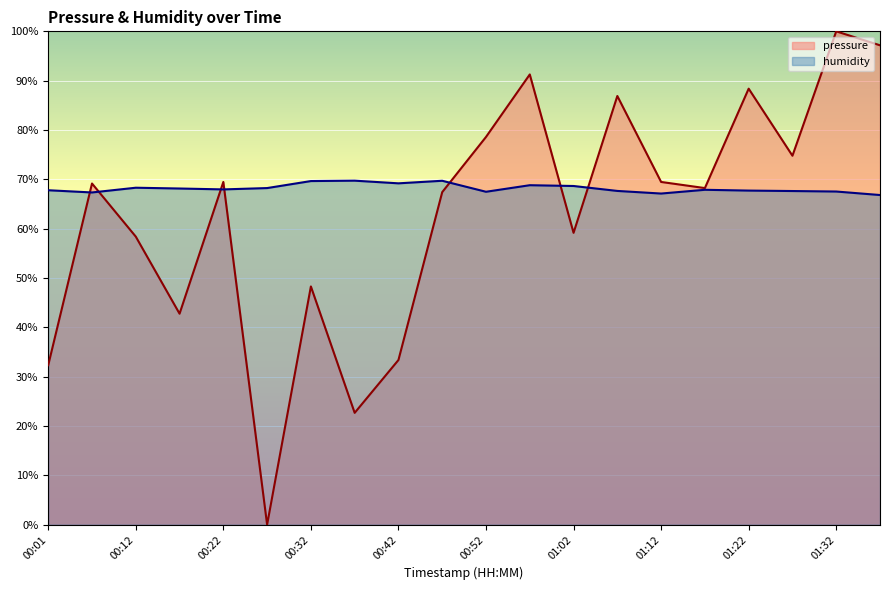

How many intersections are there between humidity and pressure?

7